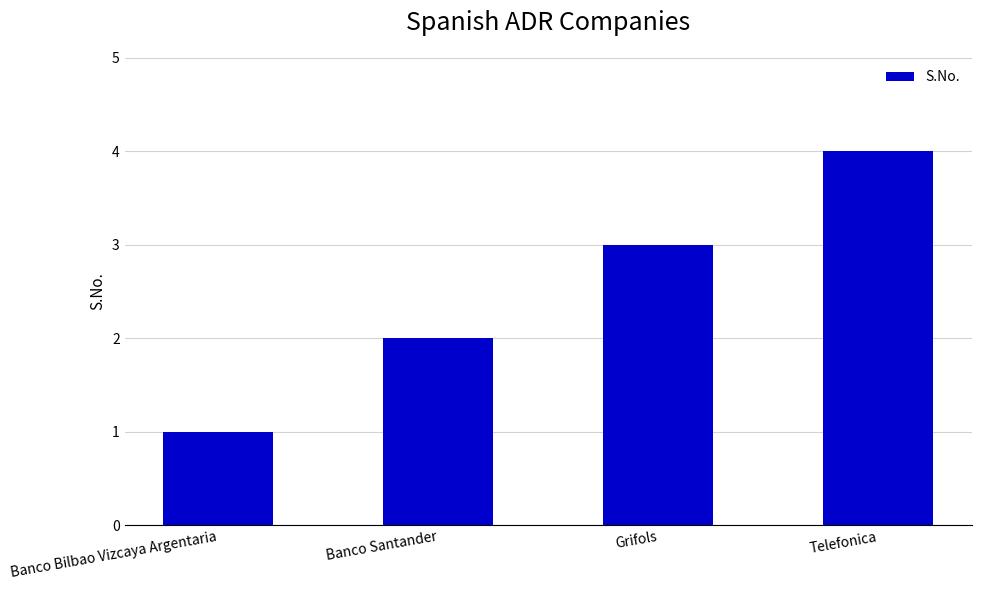

What position from the right is Telefonica?

1